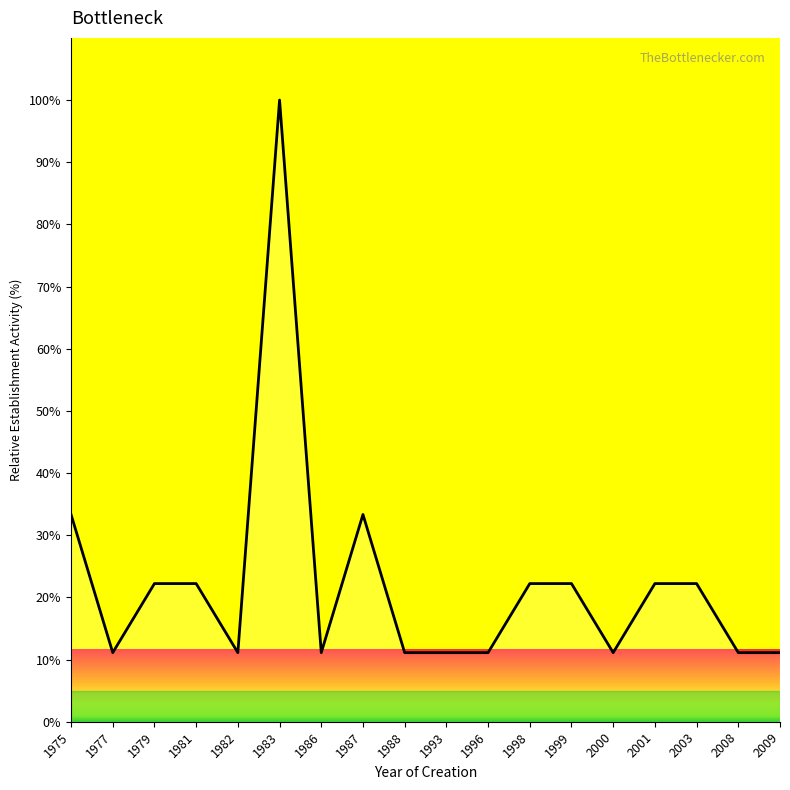

Read the value at 1982.

11.1